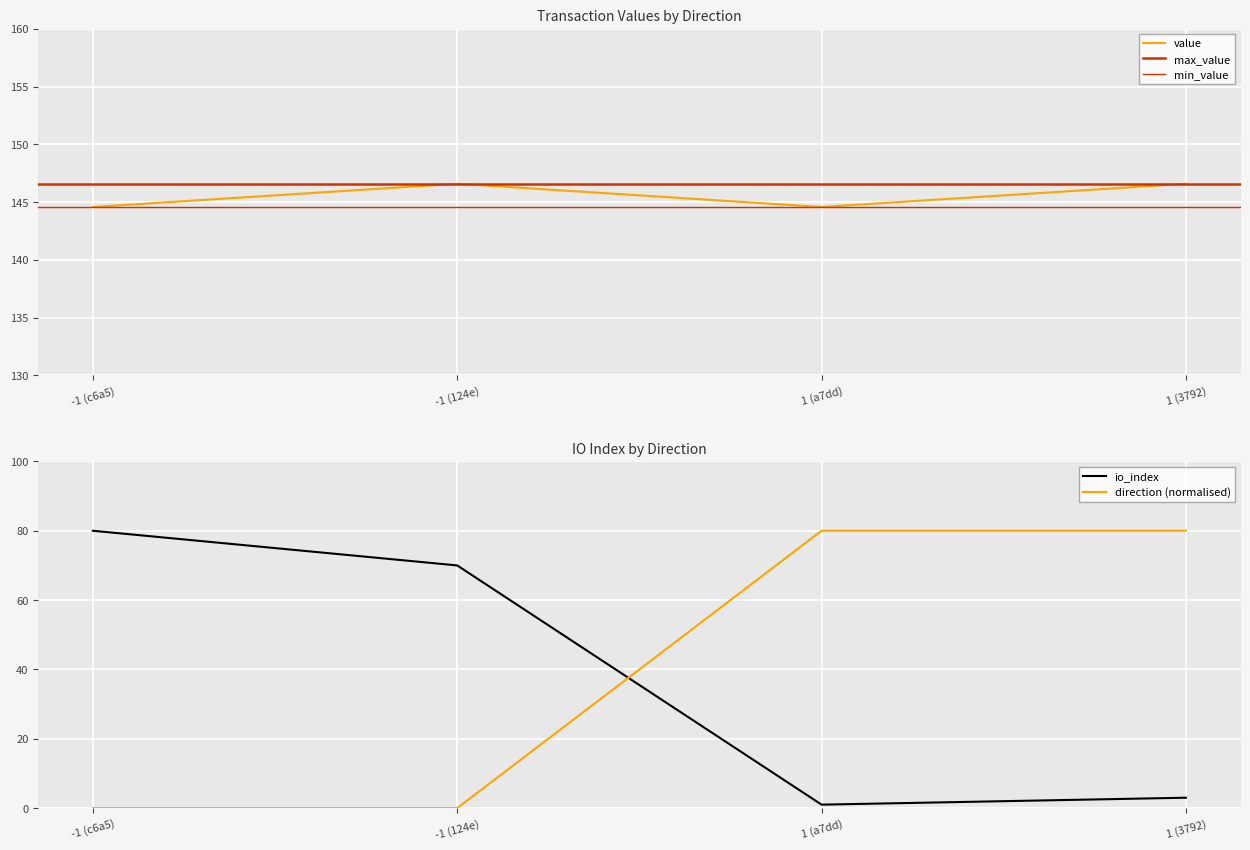

How many interior local peaks does the value series have?

1